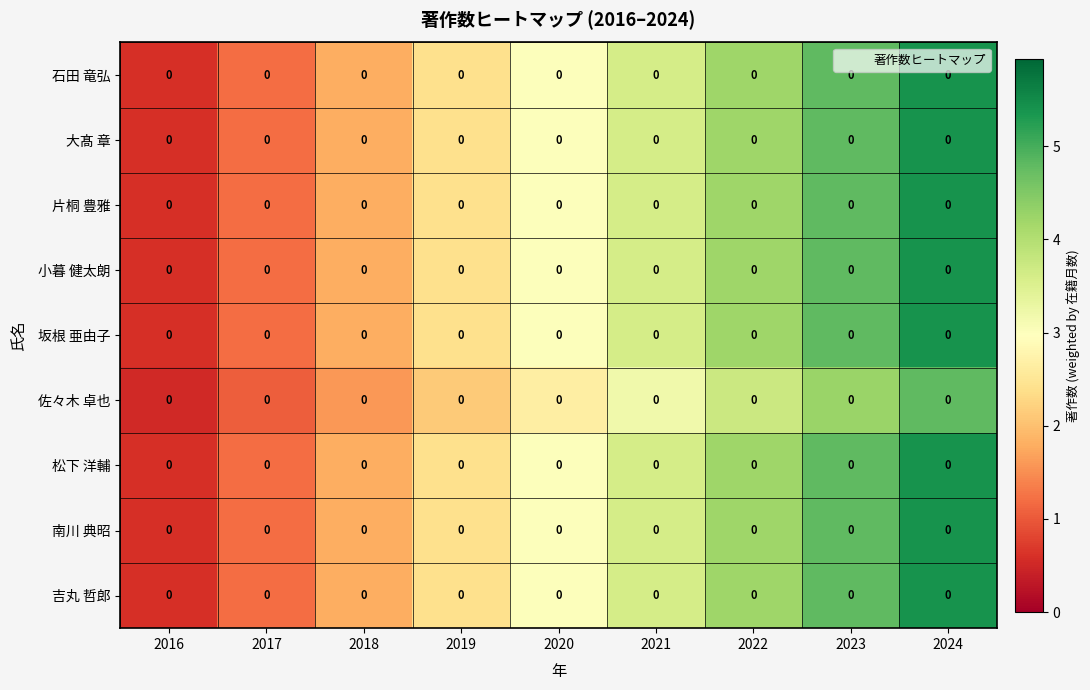

What is the approximate value of 佐々木 卓也 at 2021?

3.2